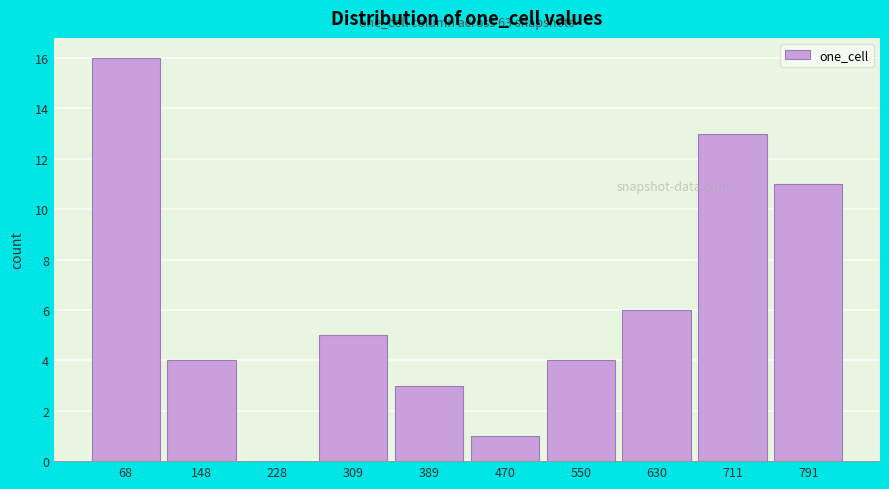

Reading left to right, extract all data points from this chart.

68=16	148=4	228=0	309=5	389=3	470=1	550=4	630=6	711=13	791=11